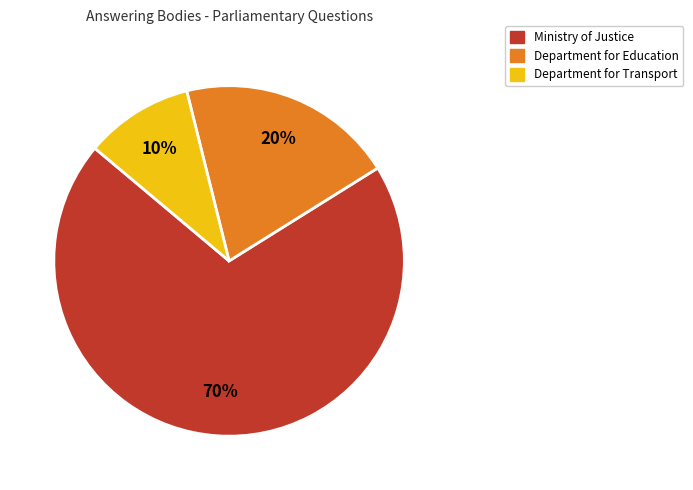

Count the number of slices in the pie.

3